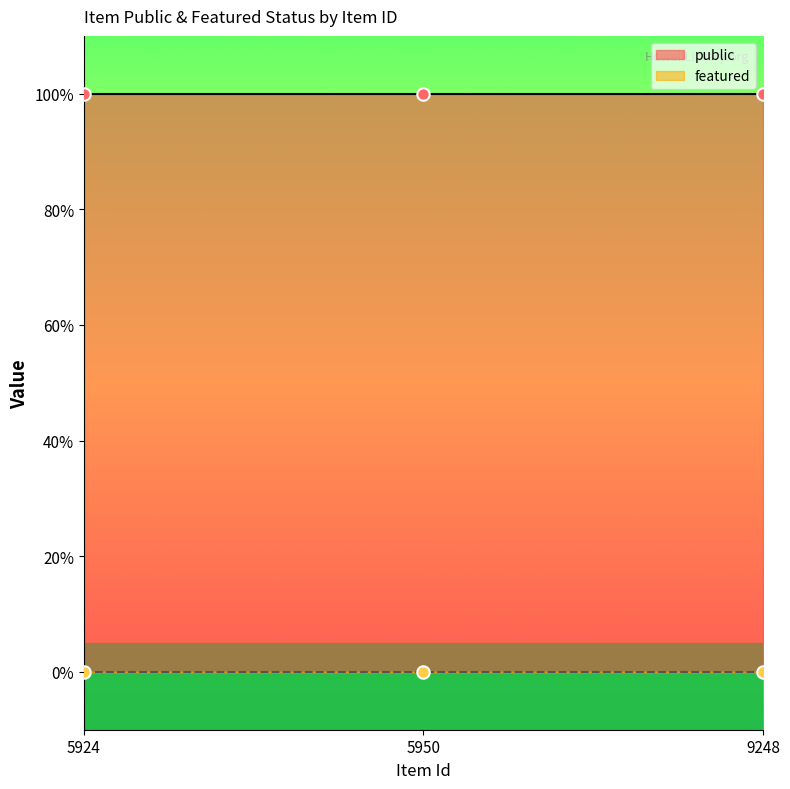

Which series has the largest total across all categories?

public